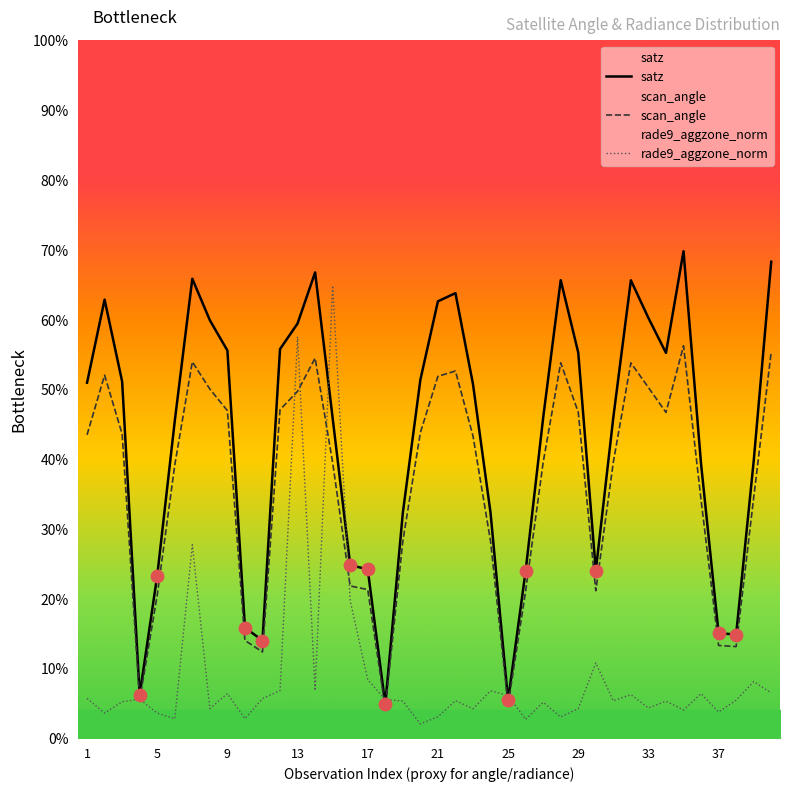

What are all the series names shown in the legend?

satz, scan_angle, rade9_aggzone_norm